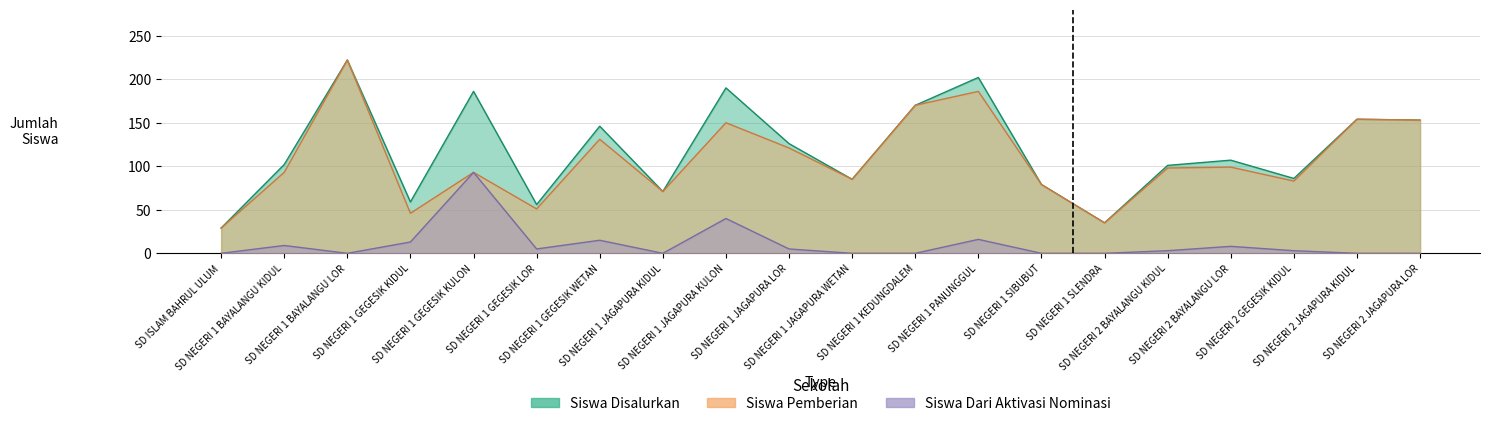

Reading right to left, list all the values displayed in this chart.

Siswa Disalurkan: 153	154	86	107	101	35	79	202	170	85	126	190	71	146	56	186	59	222	102	29
Siswa Pemberian: 153	154	83	99	98	35	79	186	170	85	121	150	71	131	51	93	46	222	93	29
Siswa Dari Aktivasi: 0	0	3	8	3	0	0	16	0	0	5	40	0	15	5	93	13	0	9	0